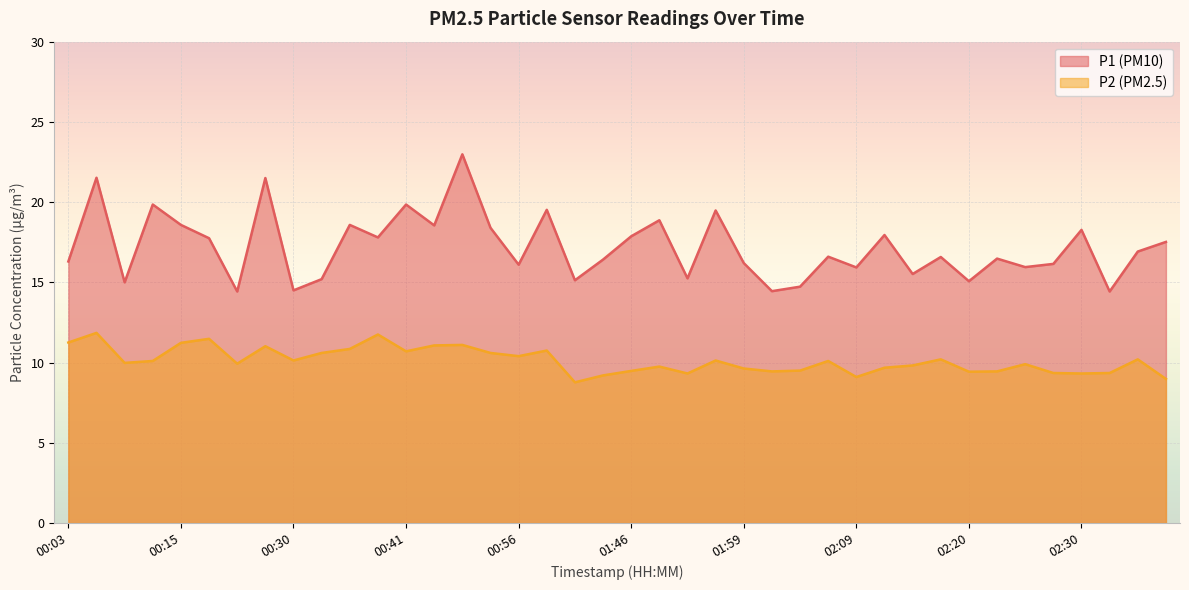

At which category does P1 reach its first local valley?

00:09